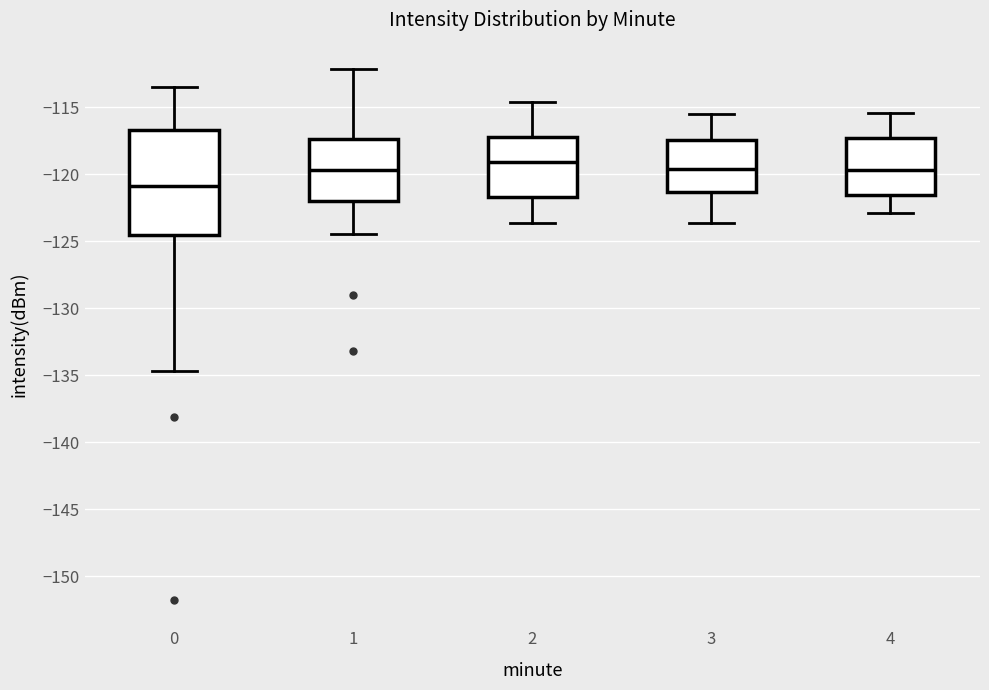

Where does the upper whisker of the box at x = 1 end on the y-axis? The values are not printed on the chart, so give them approximately, as read against the axis.

-112.0